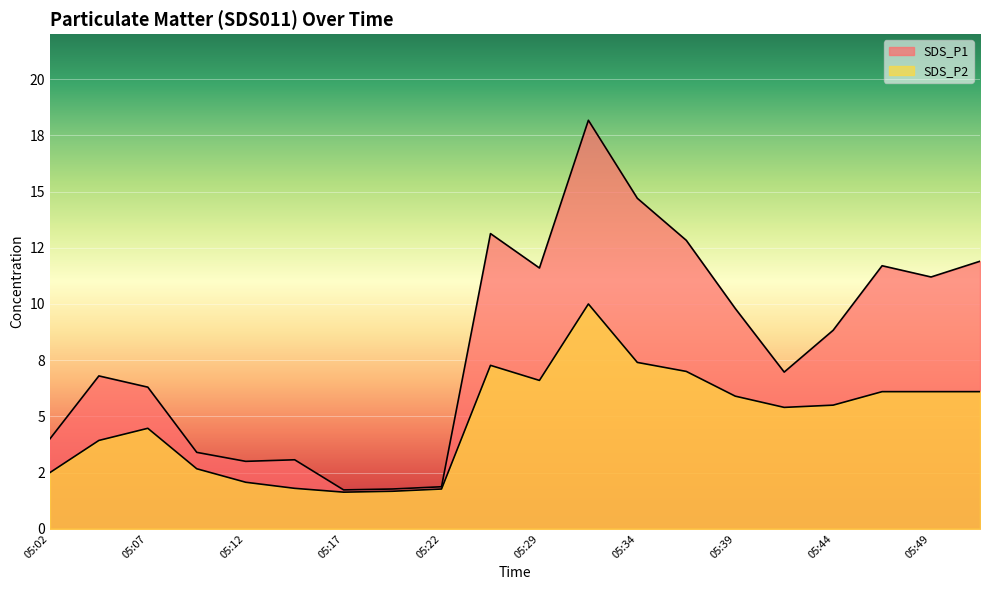

Does the chart display data point markers on the line(s)?

No